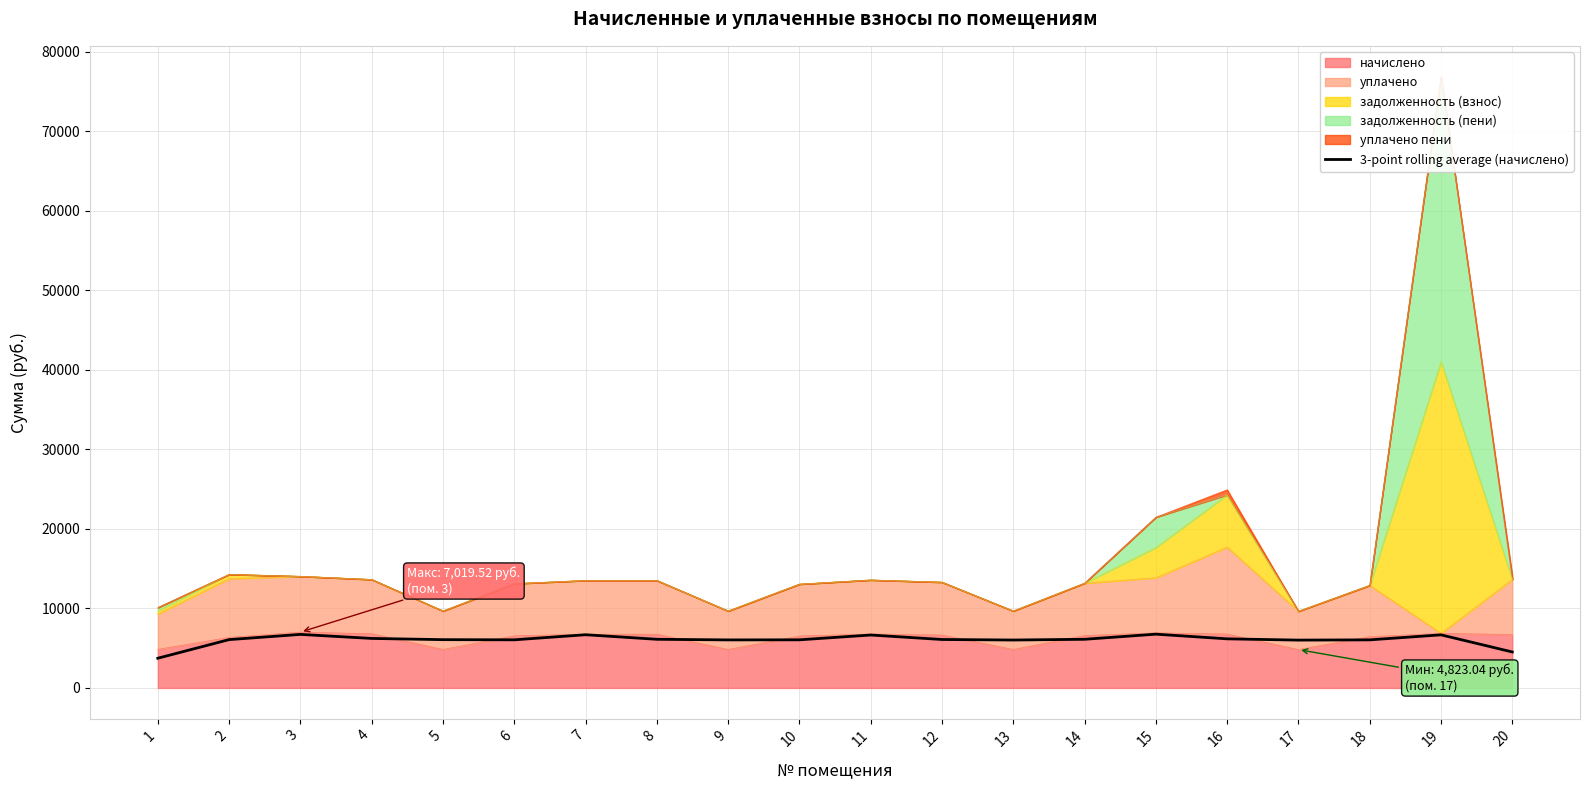

Which category has the lowest value across all series?

1